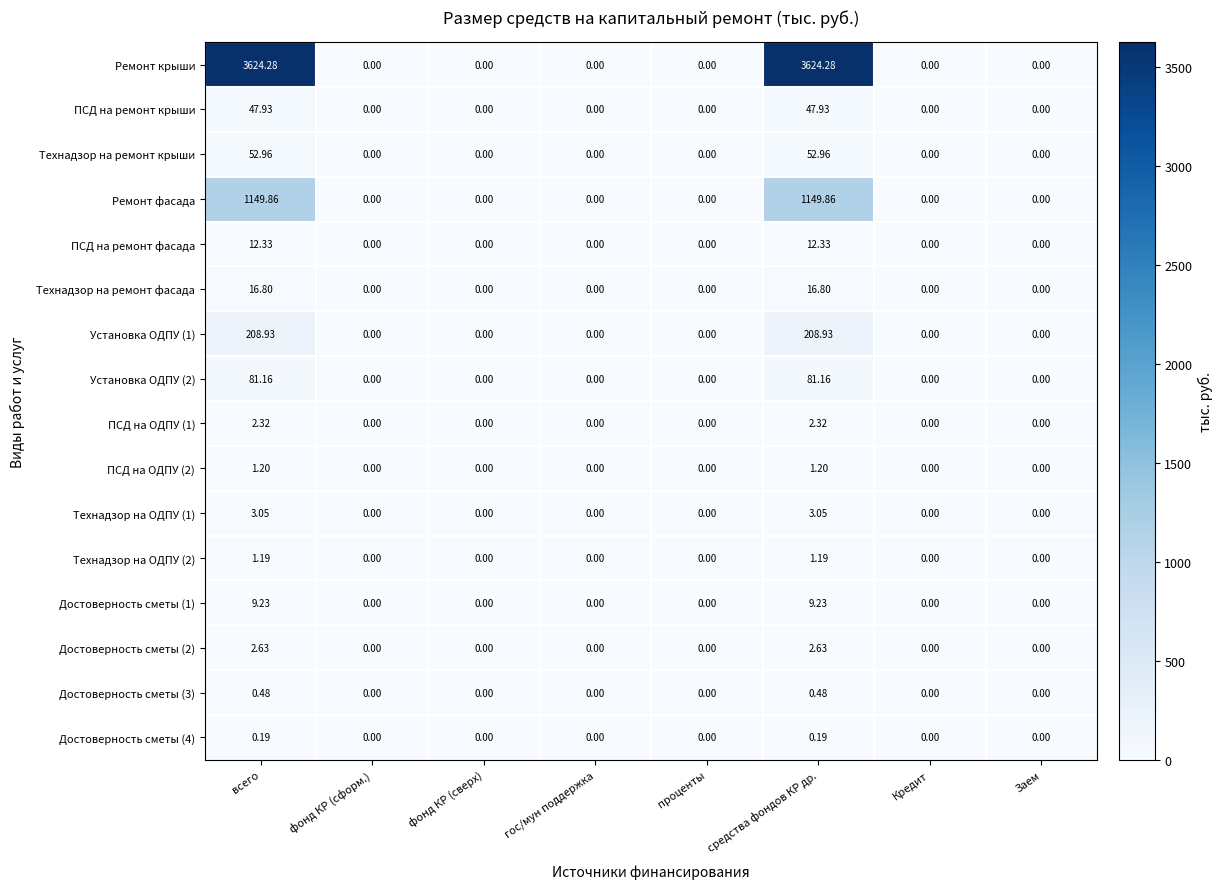

Is the value of Ремонт фасада at Заем greater than the value of Достоверность сметы (2) at средства фондов КР др.?

No